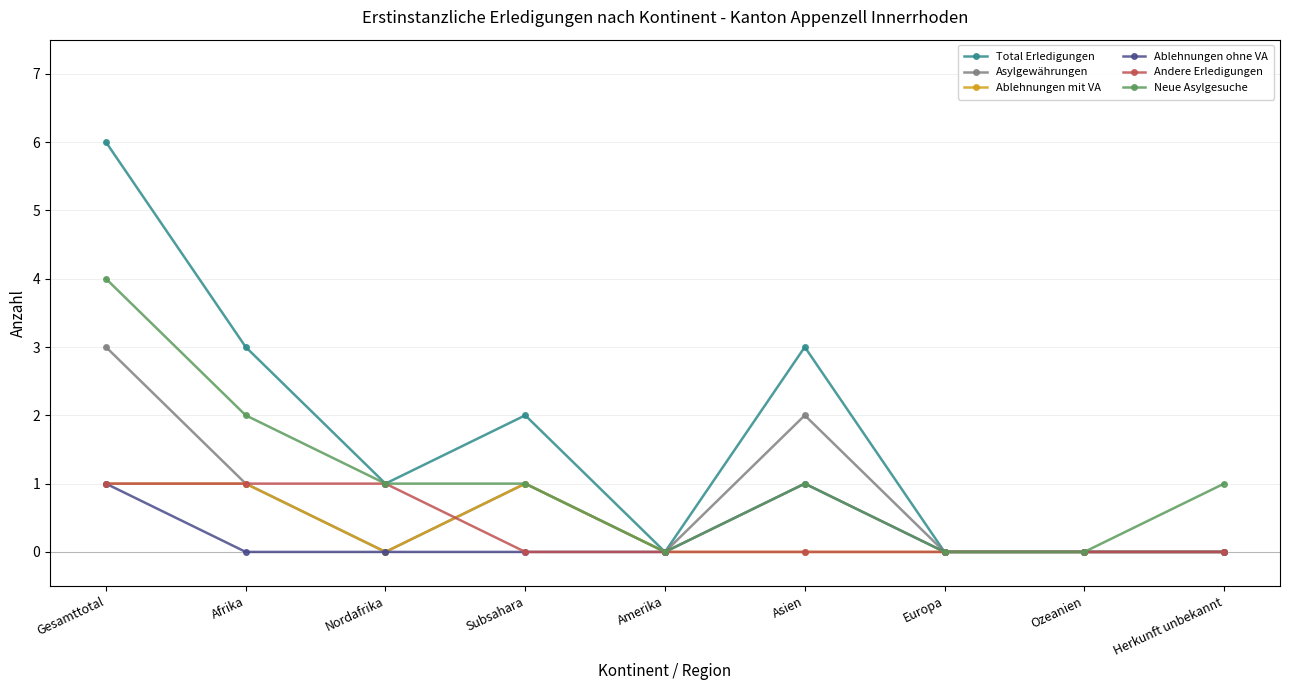

How many values in the Total Erledigungen series are below 1?

4